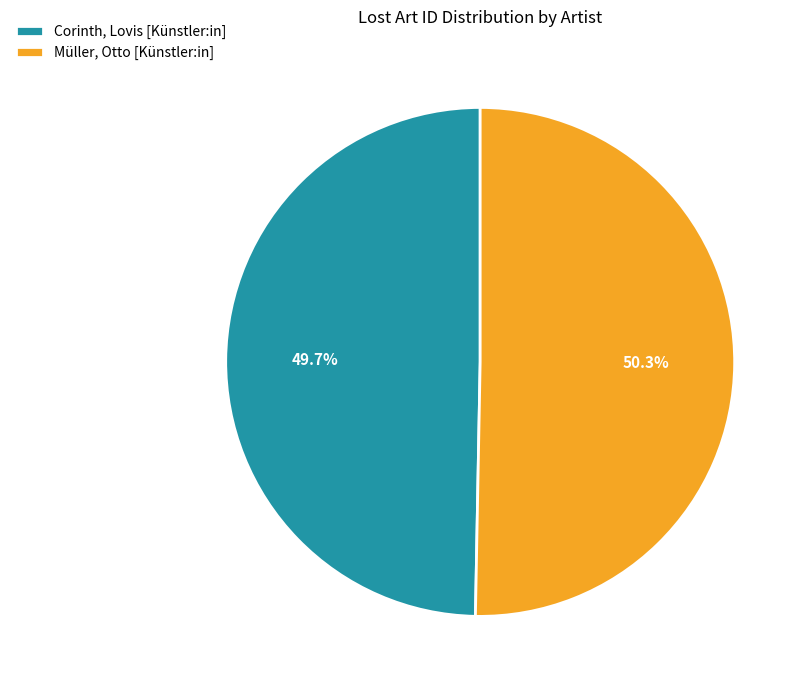

What percentage is NOT represented by Müller, Otto [Künstler:in]?

49.7%